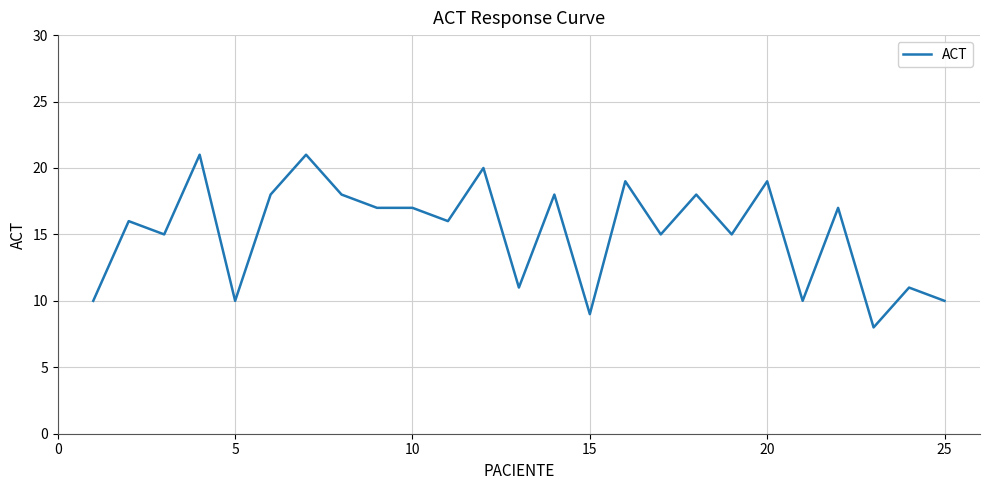

What is the difference between the maximum and minimum values?

13